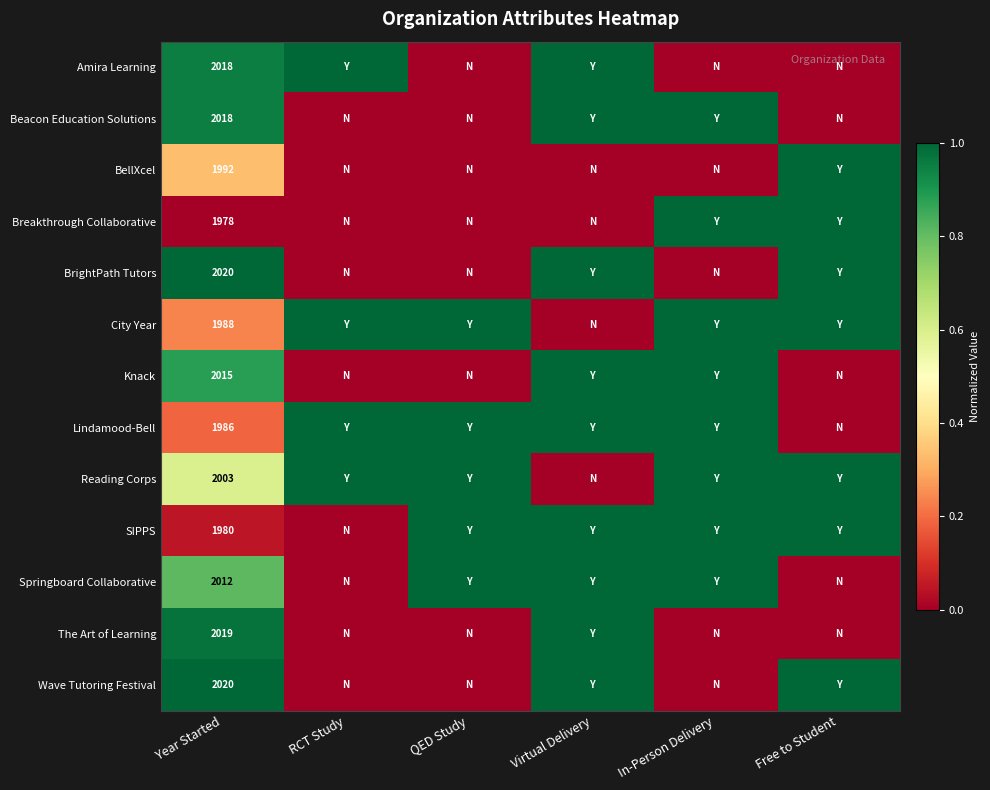

The Breakthrough Collaborative series shows 1304 at Year Started. True or false?

False